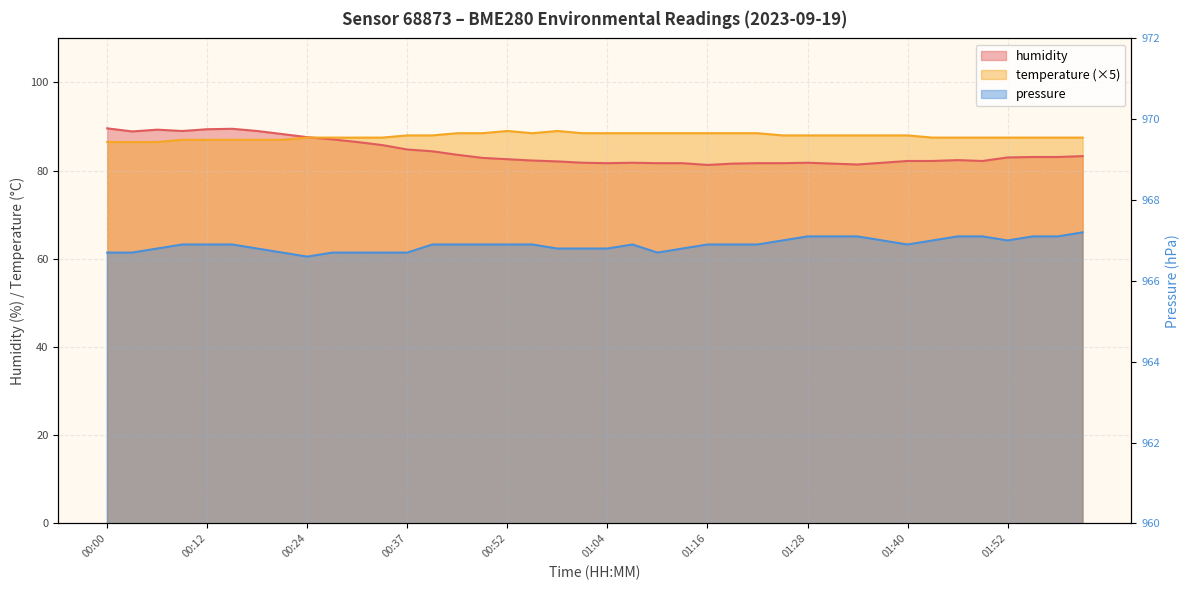

Which series ends up on top after the final intersection of temperature and humidity?

temperature